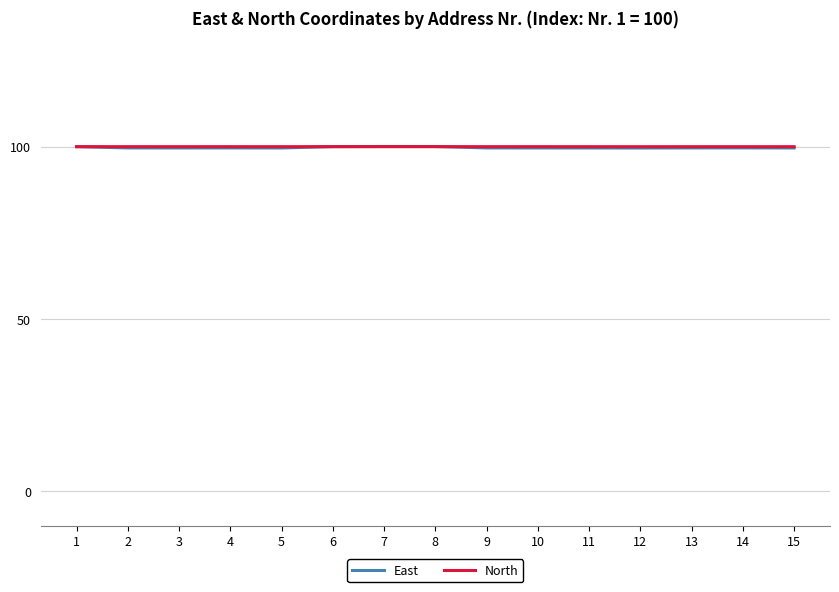

What is the maximum value for North?

100.0